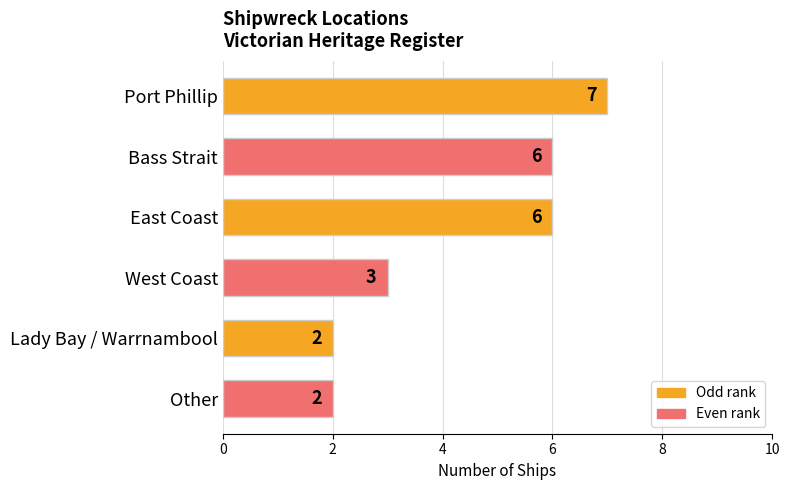

At which category does the chart reach its peak across all series?

Port Phillip